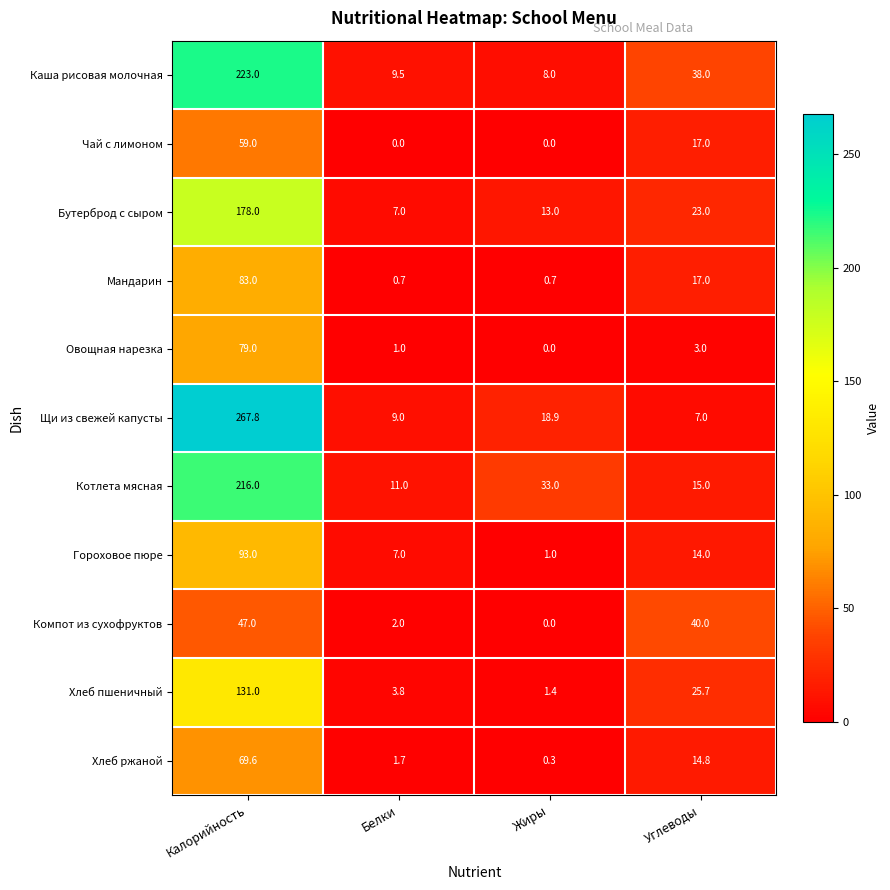

What value does the Овощная нарезка series have at Калорийность?

79.0